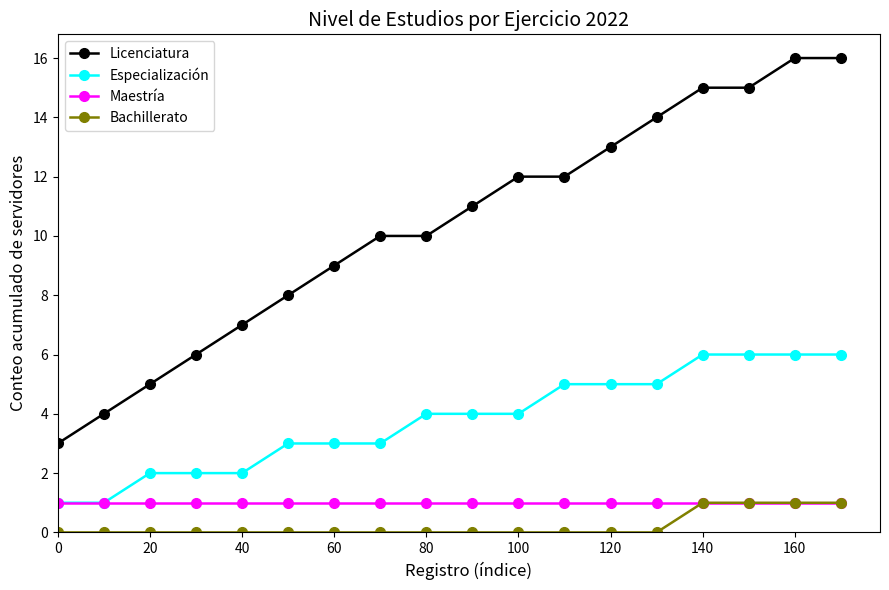

True or false: Licenciatura and Especialización cross at least once.

False